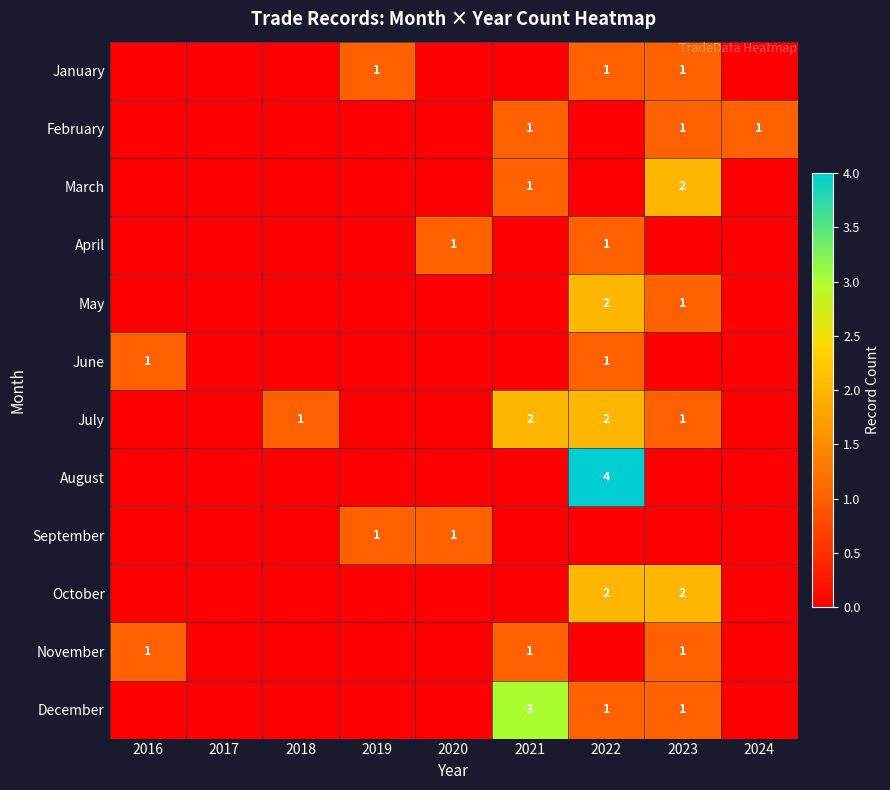

List the series in order of their peak value, lowest first.

January, February, April, June, September, November, March, May, July, October, December, August